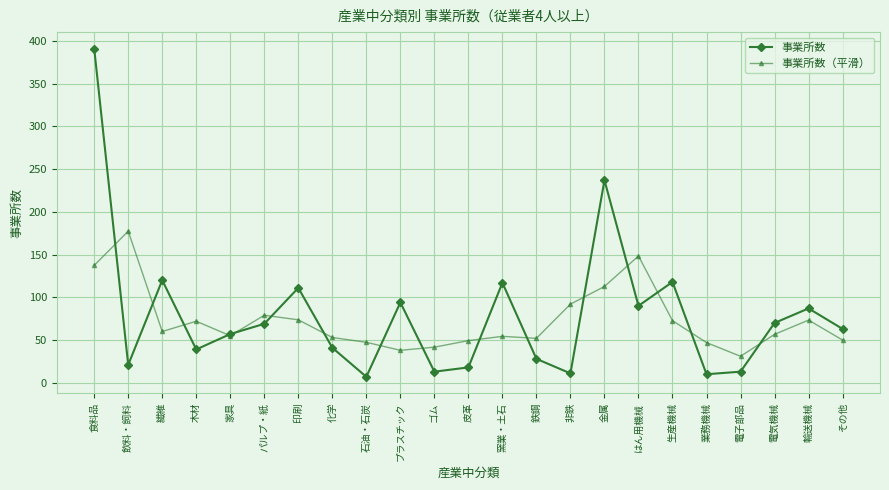

What is the label of the 4th point from the left?

木材